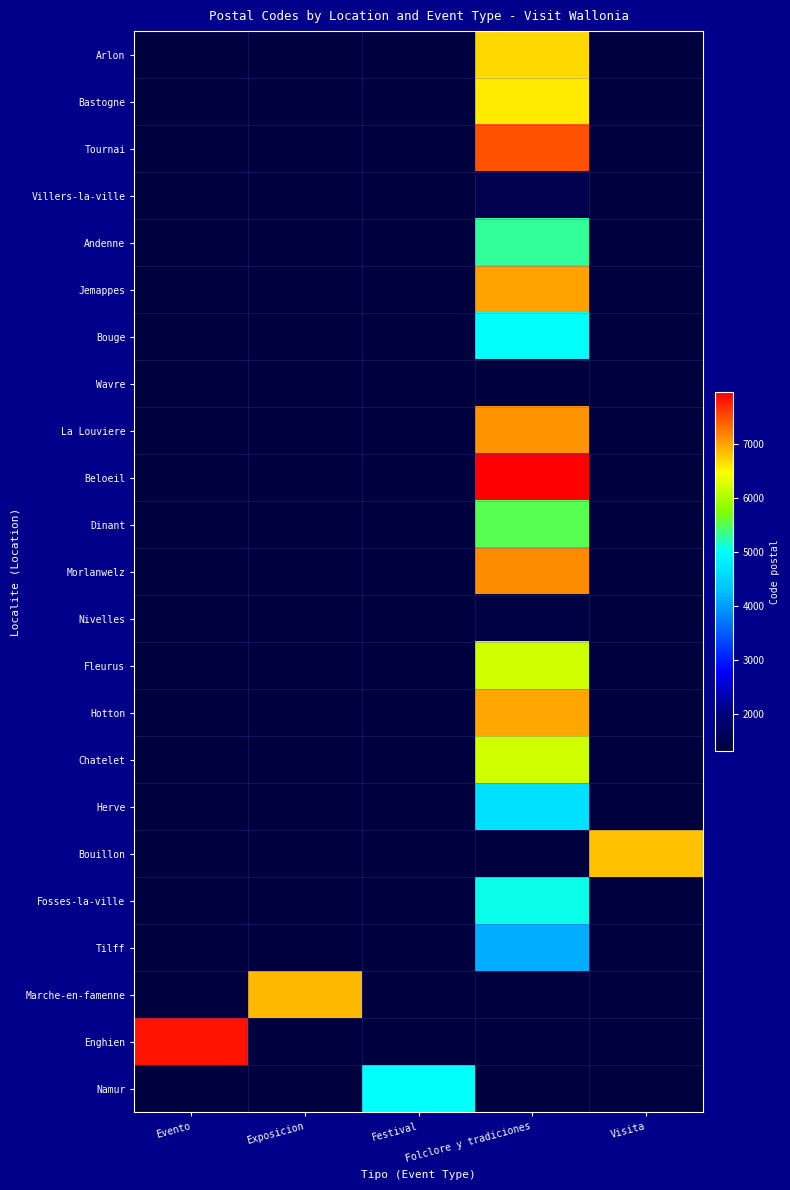

How many series are shown in this chart?

23